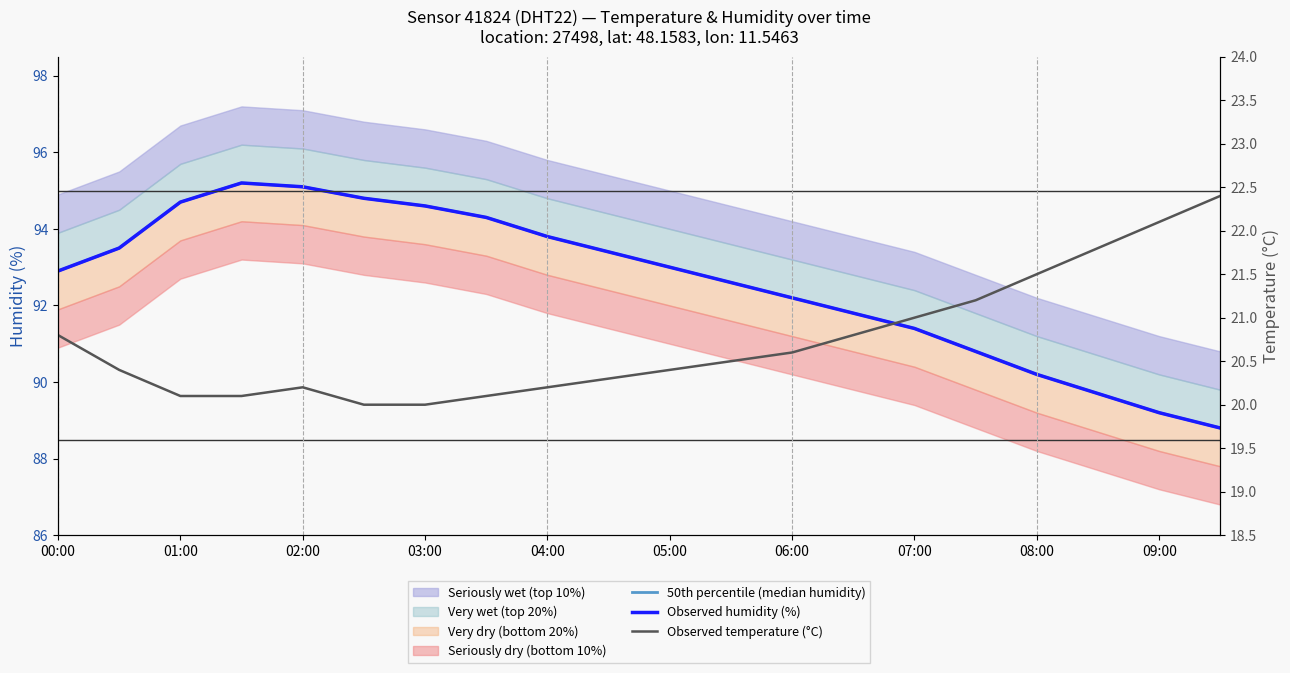

How many data points in Observed humidity (%) are less than 93?

10